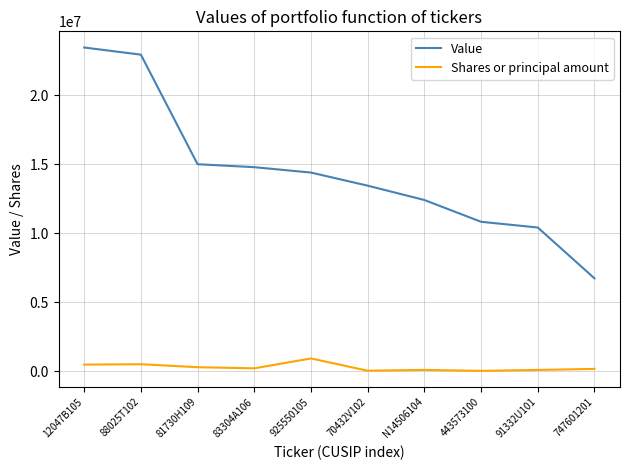

At how many categories does at least one series exceed 11171518?

7